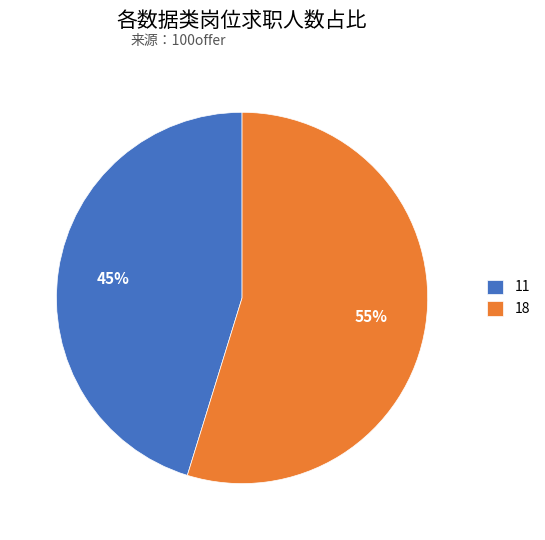

To the nearest percent, what percentage of the pie is 11?

45%